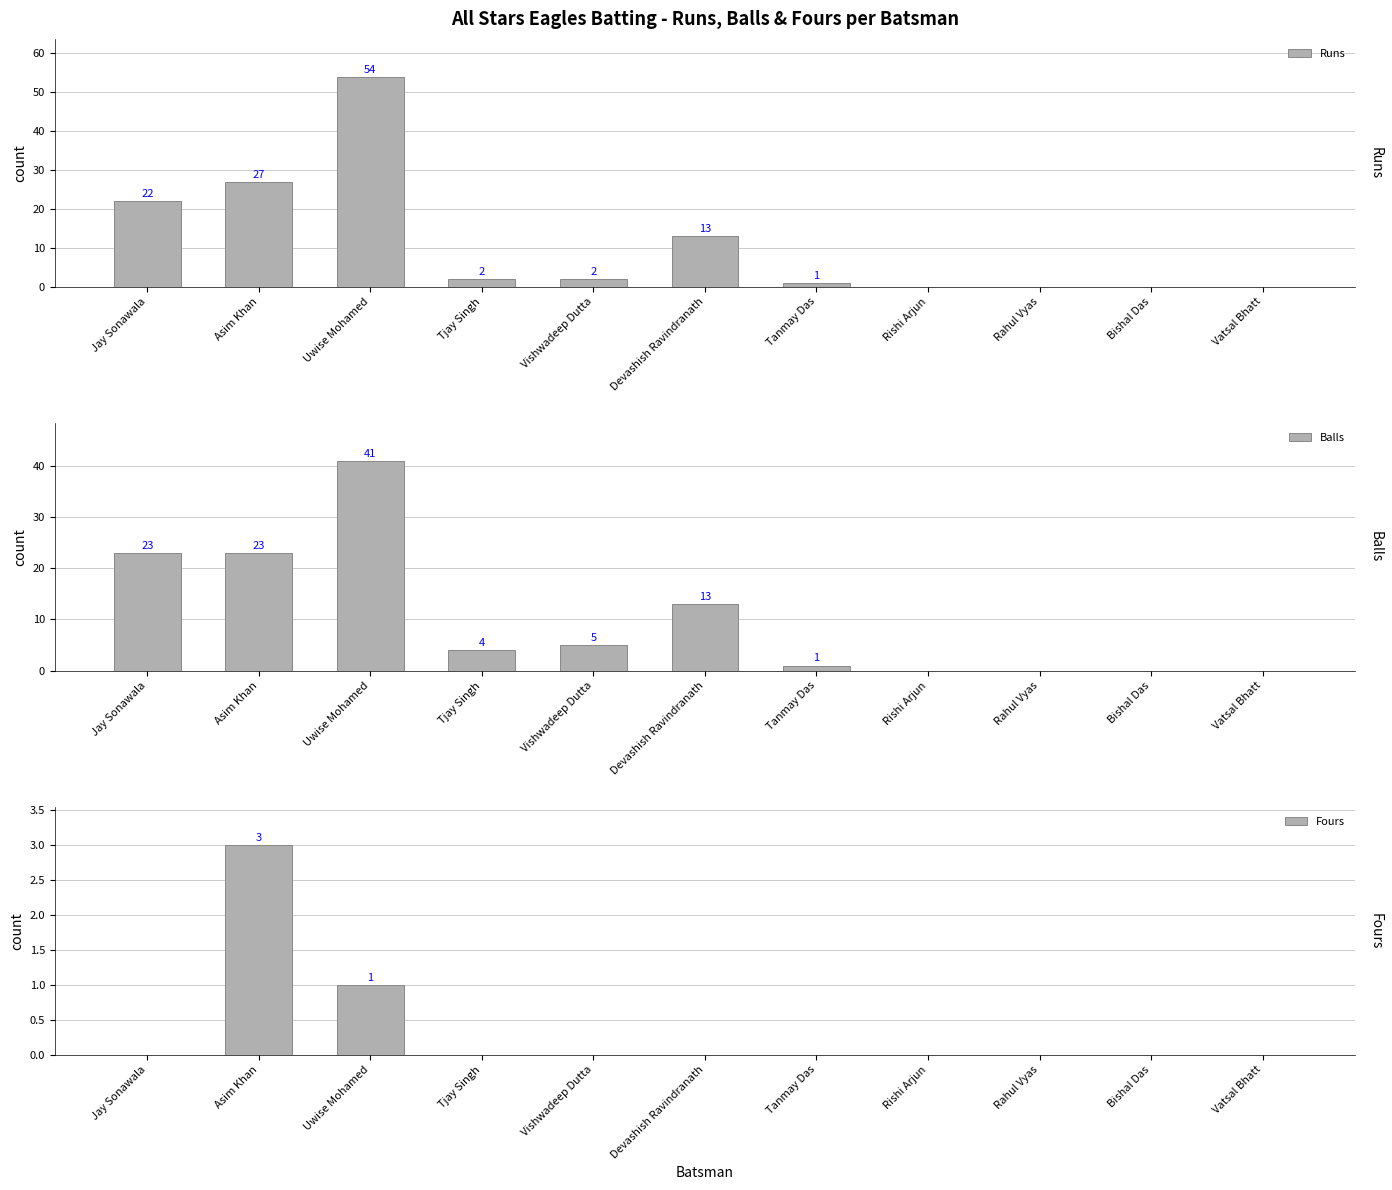

Rank the series by their maximum value, from highest to lowest.

Runs, Balls, Fours